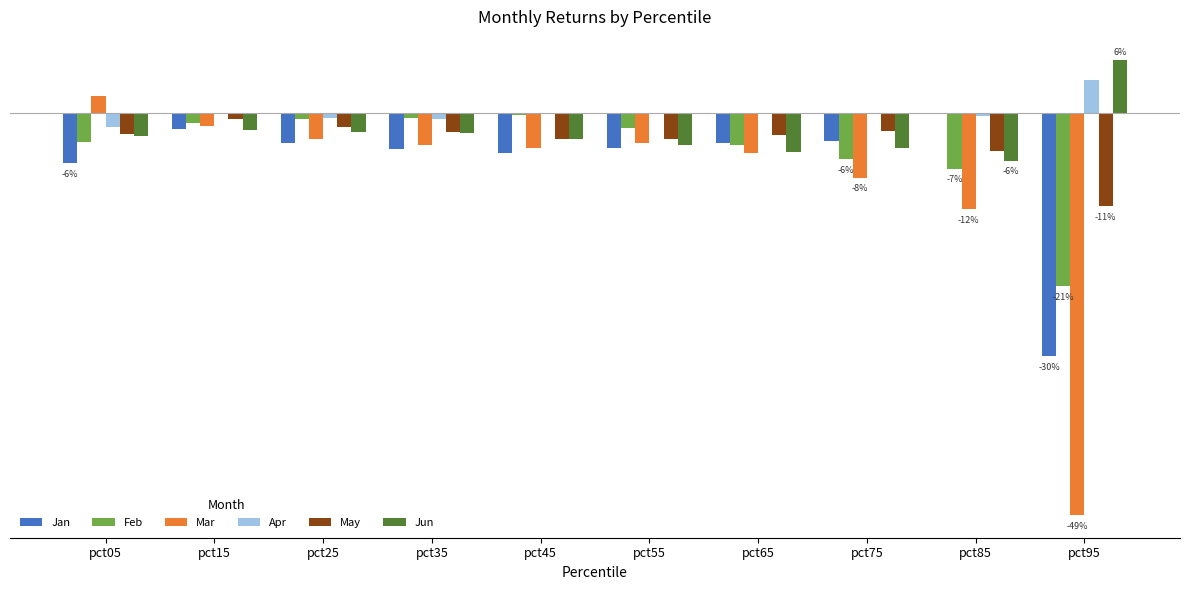

What are all the series names shown in the legend?

Jan, Feb, Mar, Apr, May, Jun